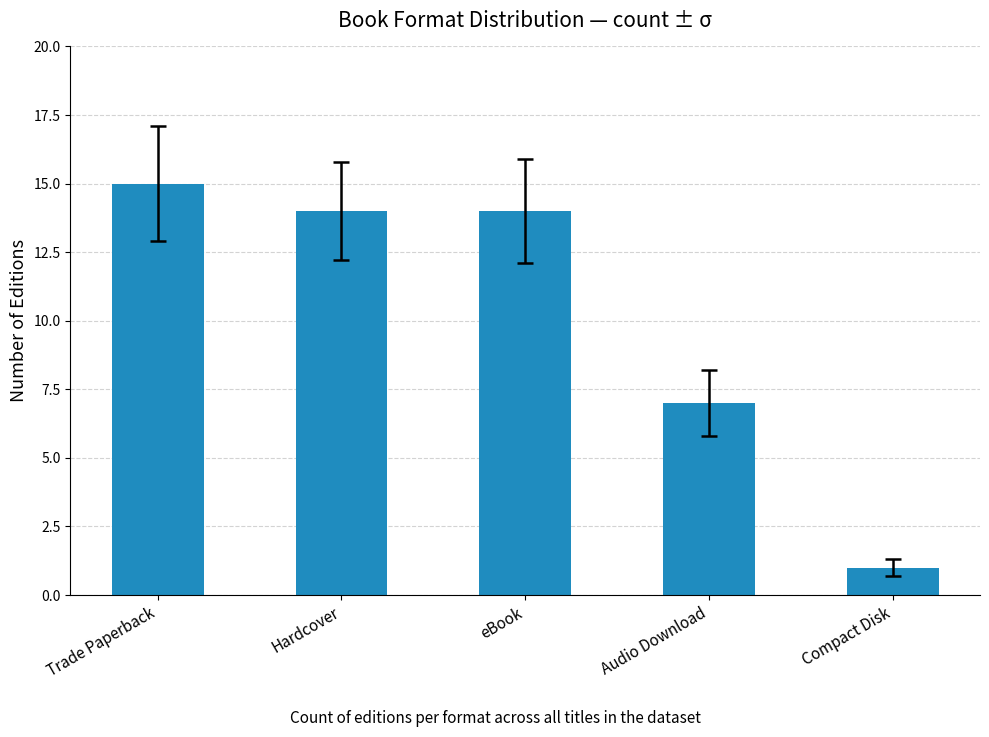

What is the change in value from eBook to Audio Download?

-7